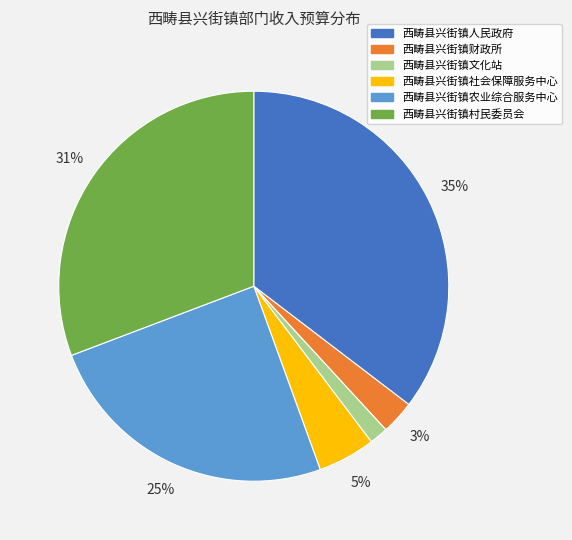

Which category has the biggest portion of the pie?

西畴县兴街镇人民政府